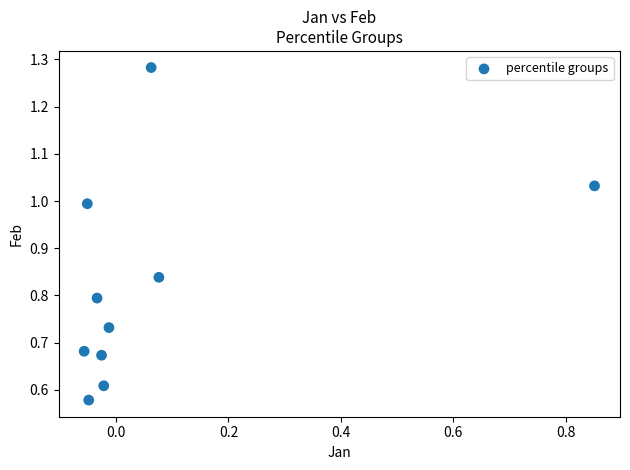

What is the range of X values (max minus min)?

0.9